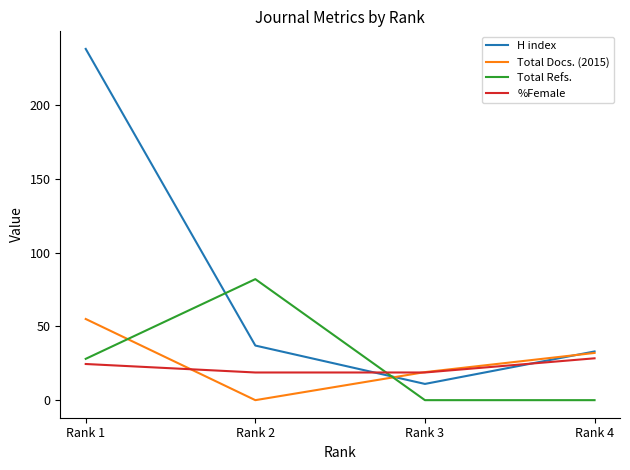

Is it true that %Female equals 31.8 at Rank 3?

False